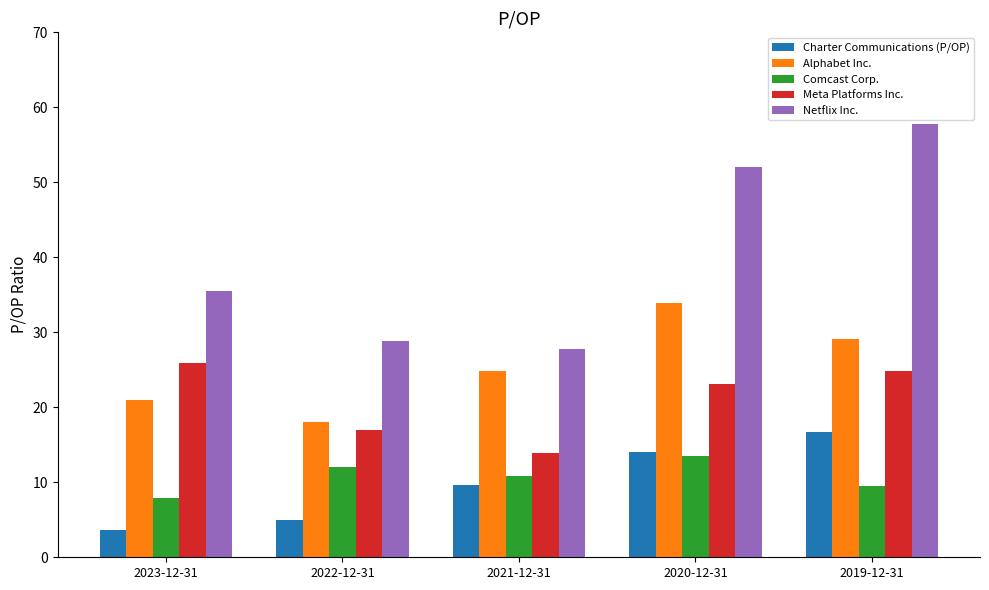

What is the average value of the Charter Communications (P/OP) series?

9.8